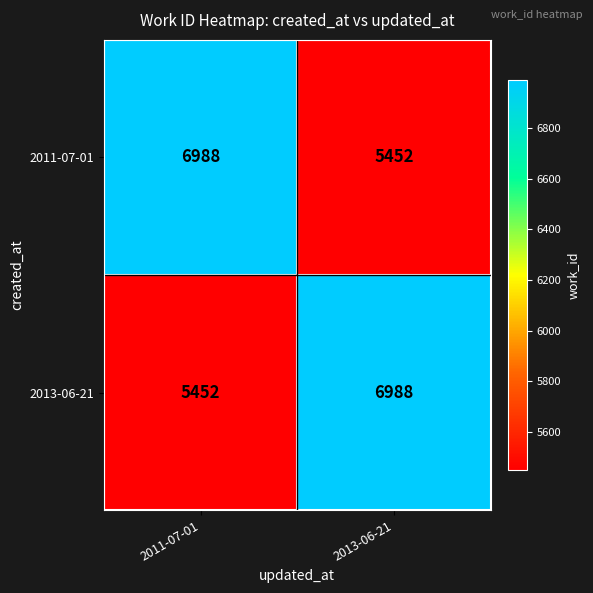

True or false: 2013-06-21 has a value of 3121 at 2013-06-21.

False